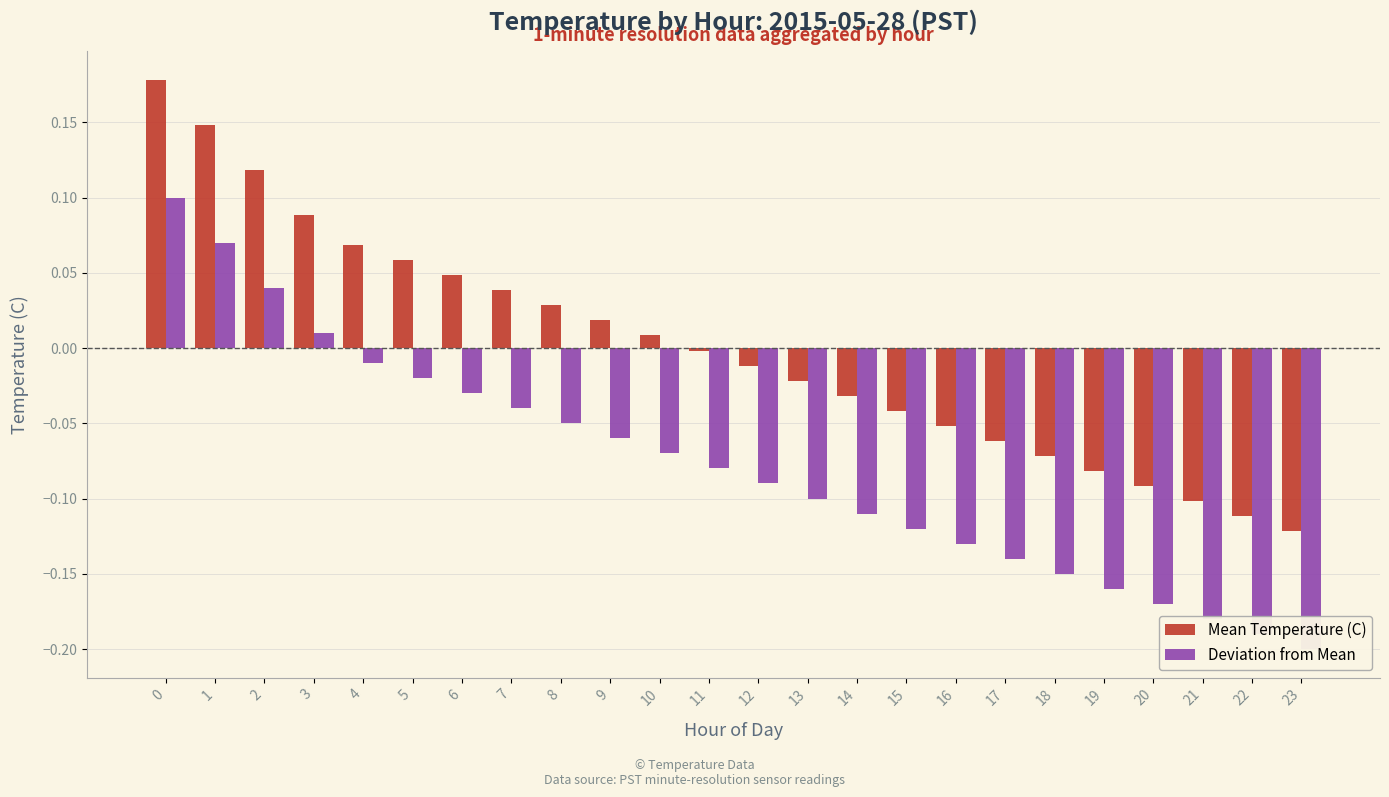

Reading right to left, extract all data points from this chart.

Mean Temperature (C): 23=-0.1	22=-0.1	21=-0.1	20=-0.1	19=-0.1	18=-0.1	17=-0.1	16=-0.1	15=-0.0	14=-0.0	13=-0.0	12=-0.0	11=-0.0	10=0.0	9=0.0	8=0.0	7=0.0	6=0.0	5=0.1	4=0.1	3=0.1	2=0.1	1=0.1	0=0.2
Deviation from Mean: 23=-0.2	22=-0.2	21=-0.2	20=-0.2	19=-0.2	18=-0.1	17=-0.1	16=-0.1	15=-0.1	14=-0.1	13=-0.1	12=-0.1	11=-0.1	10=-0.1	9=-0.1	8=-0.1	7=-0.0	6=-0.0	5=-0.0	4=-0.0	3=0.0	2=0.0	1=0.1	0=0.1